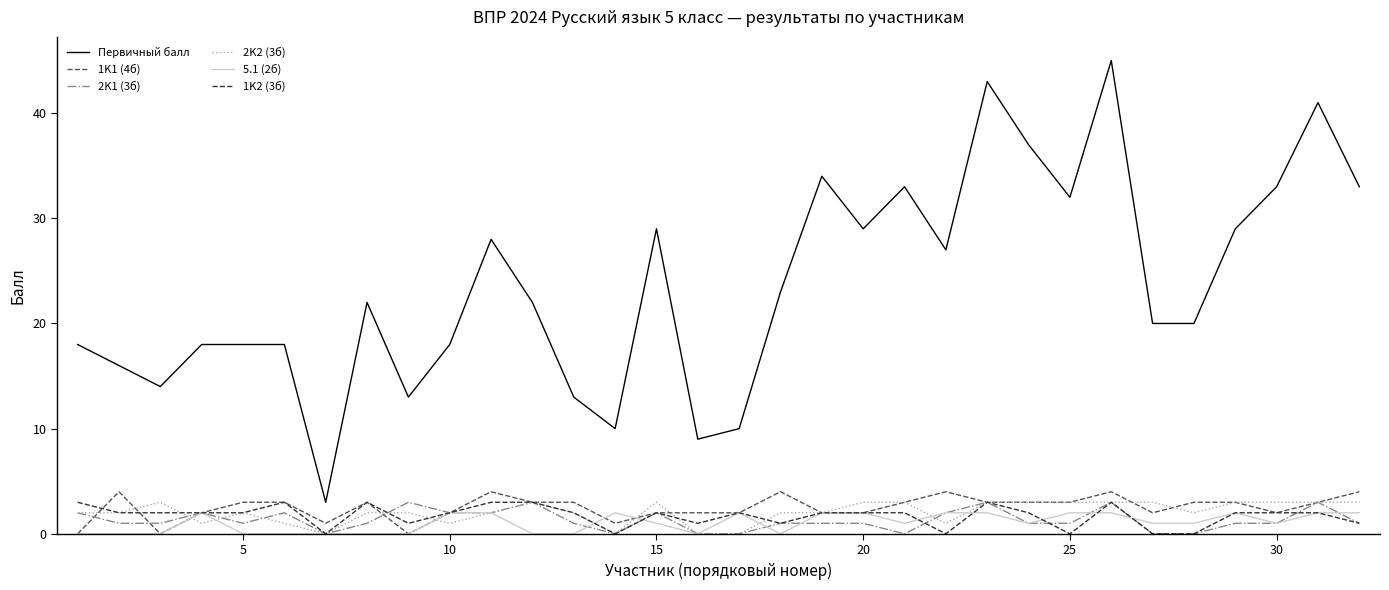

What is the average value of the Первичный балл series?

24